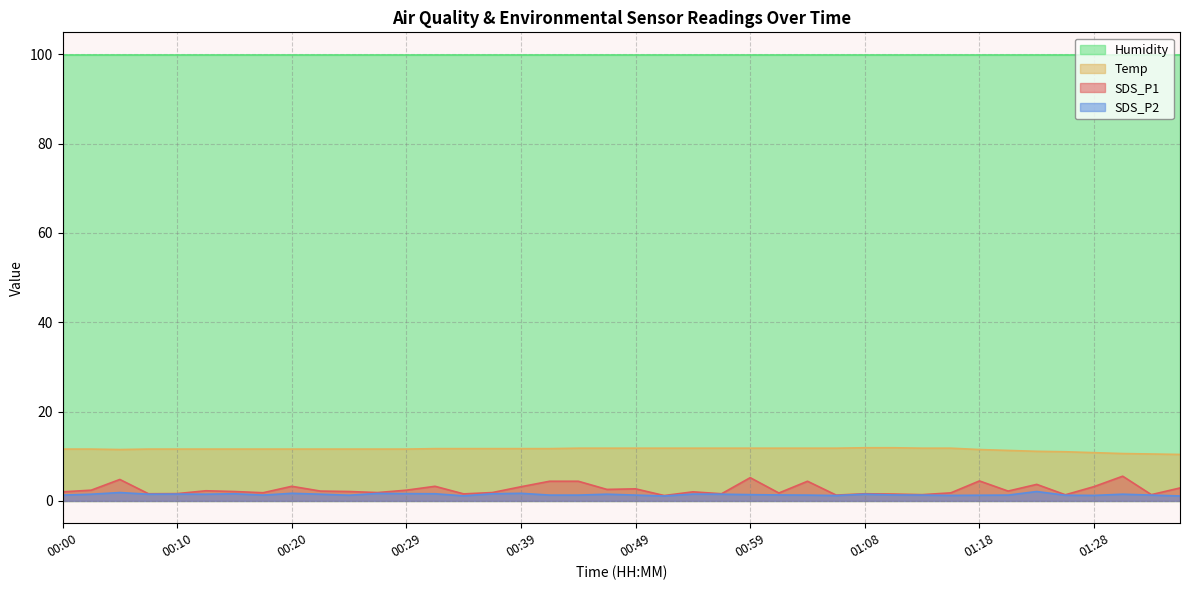

True or false: SDS_P1 and SDS_P2 intersect in this chart.

False